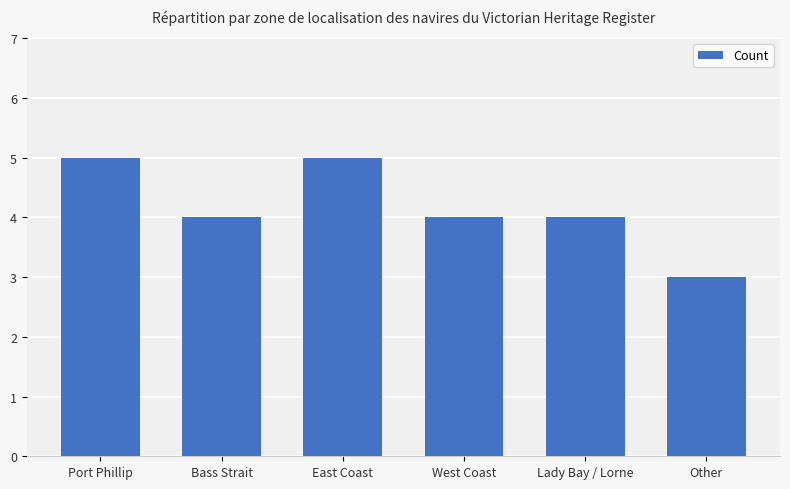

The chart shows a value of 3 at Other. True or false?

True